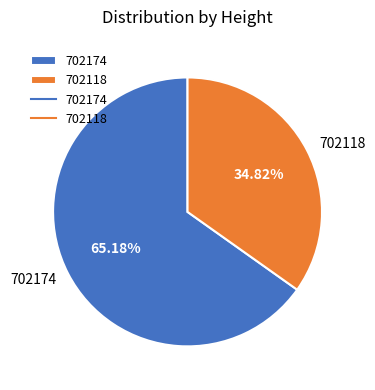

Count the number of slices in the pie.

2